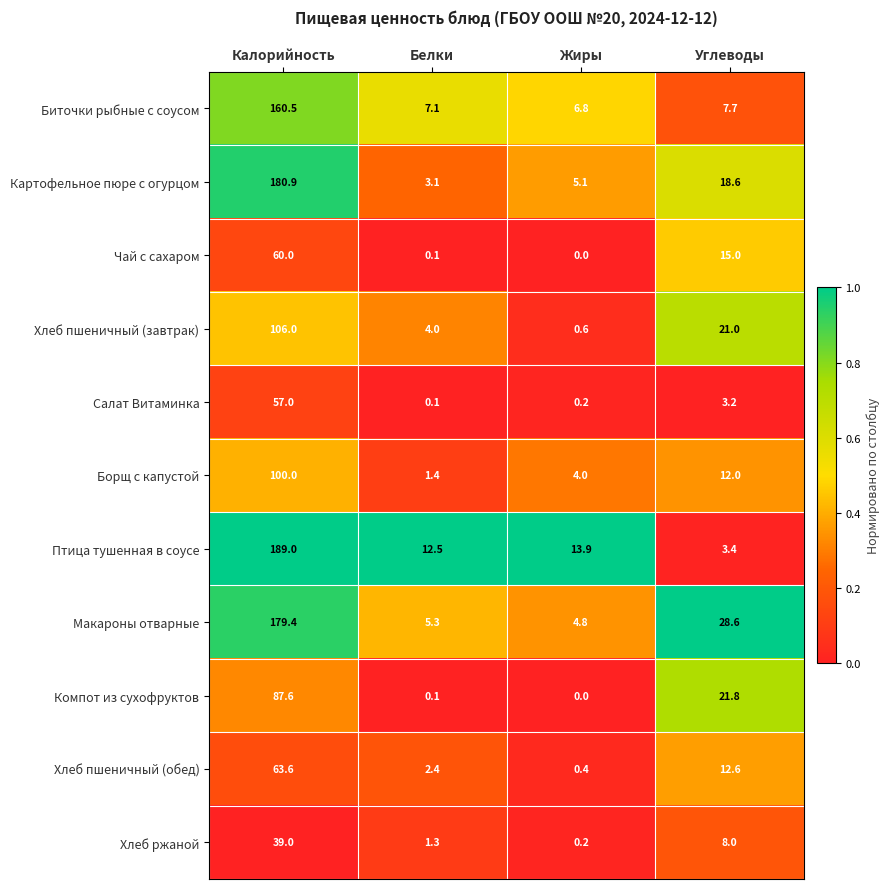

List the series in order of their peak value, highest first.

Птица тушенная в соусе, Картофельное пюре с огурцом, Макароны отварные, Биточки рыбные с соусом, Хлеб пшеничный (завтрак), Борщ с капустой, Компот из сухофруктов, Хлеб пшеничный (обед), Чай с сахаром, Салат Витаминка, Хлеб ржаной